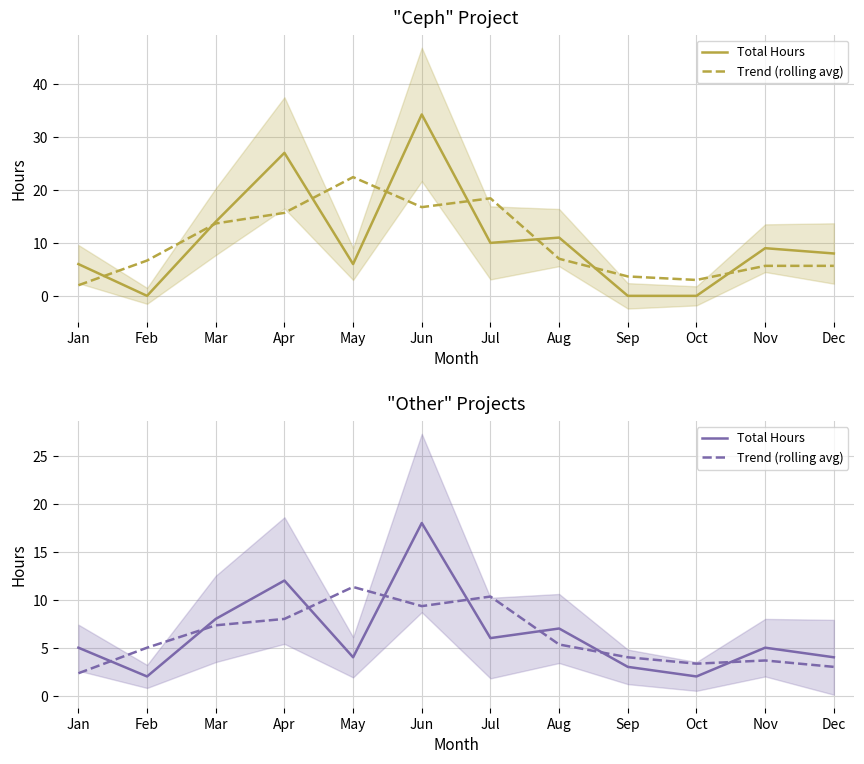

What is the total value across all series at Jul?

16.3